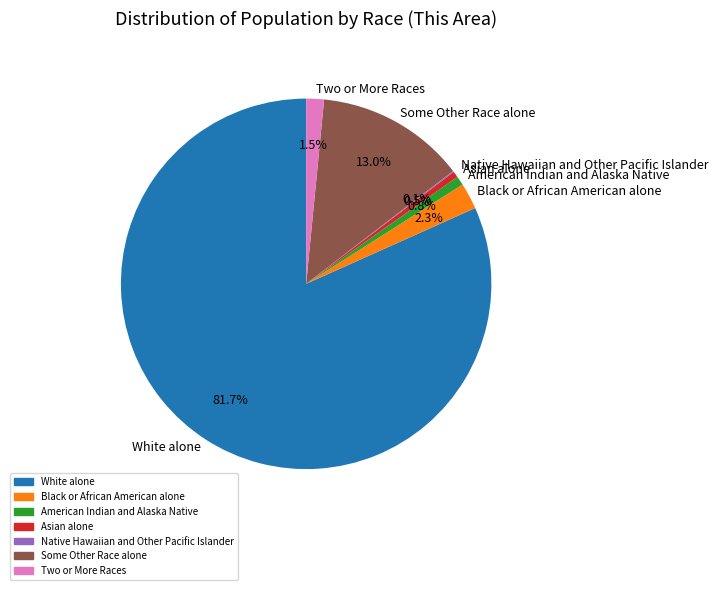

To the nearest percent, what portion does American Indian and Alaska Native represent?

1%